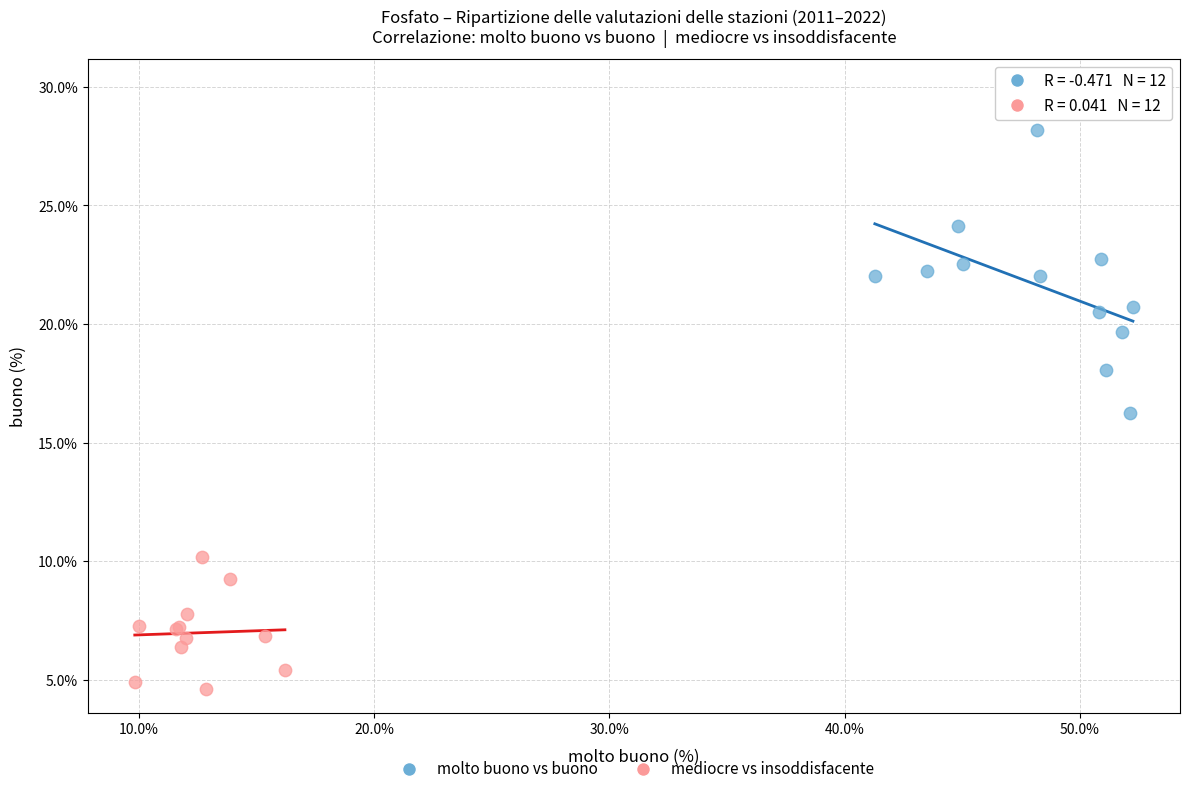

What are all the series names shown in the legend?

molto buono vs buono, mediocre vs insoddisfacente